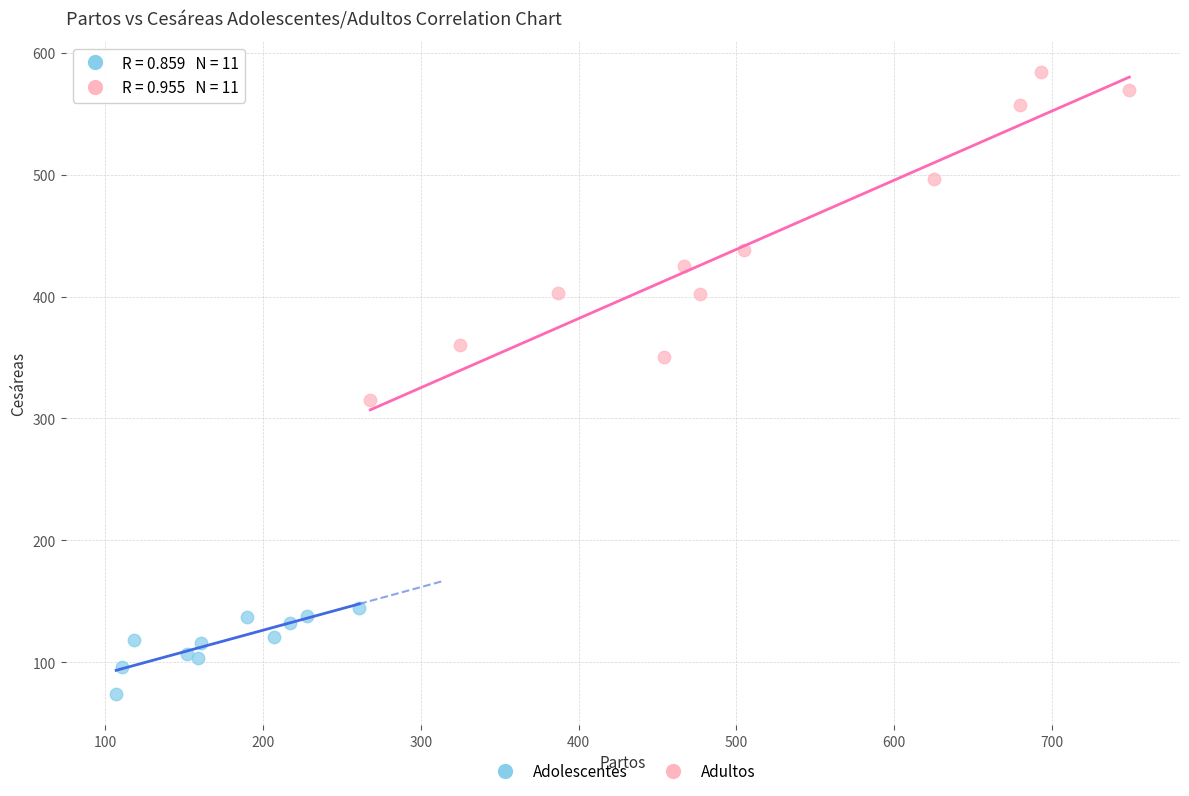

Which series contains the highest Y value?

Adultos